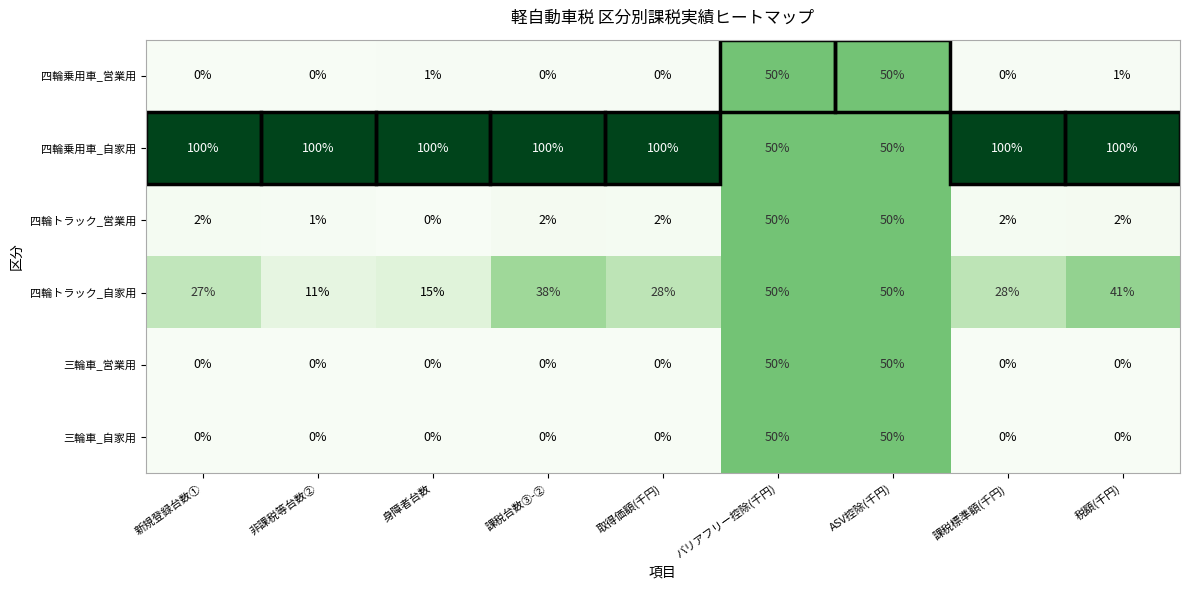

What is the maximum value for 三輪車_営業用?

50